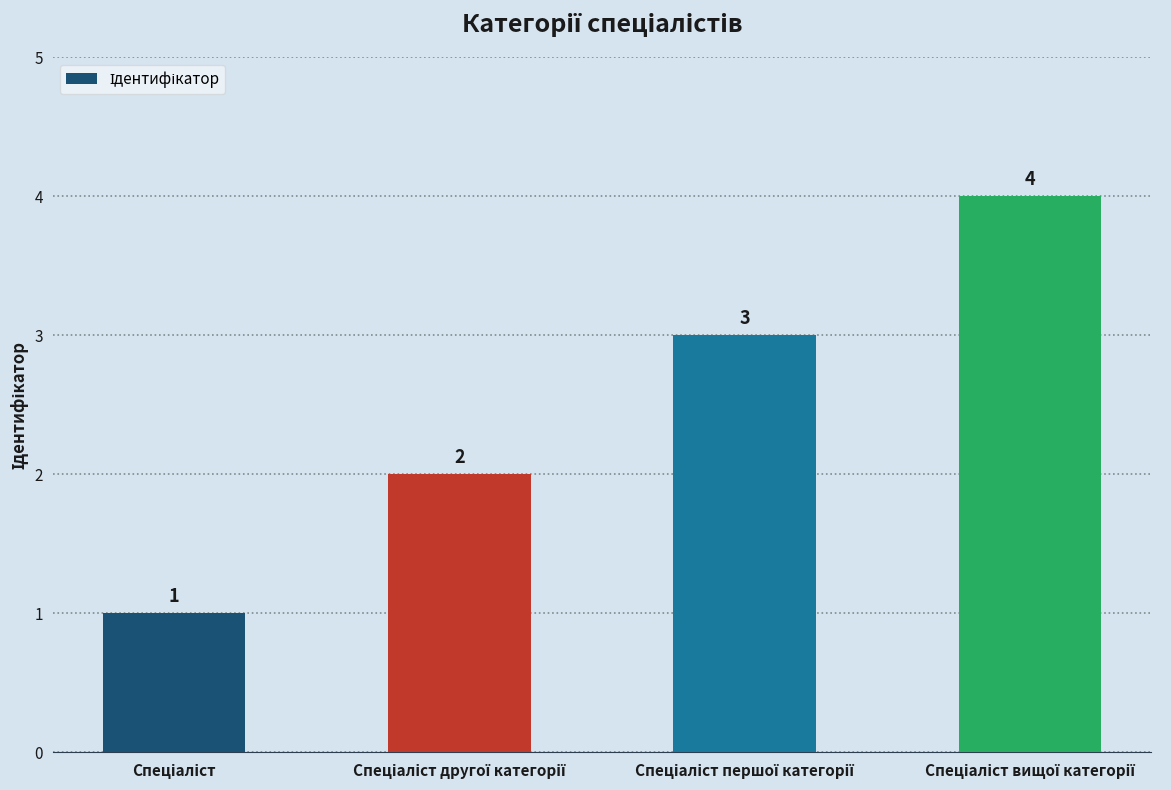

Count the values in the range 2 to 4.

3